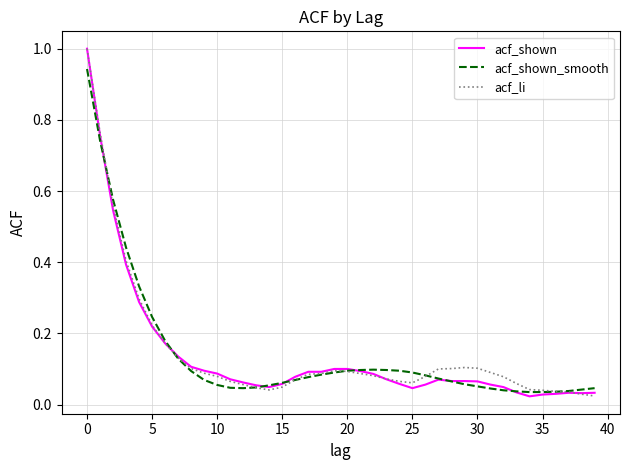

What is the maximum value for acf_li?

1.0